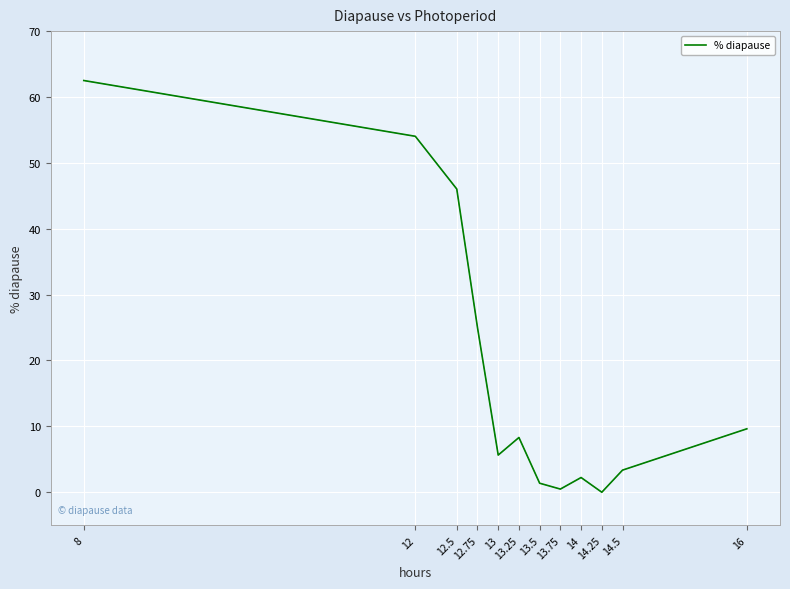

Count the number of values greater than 8.

6